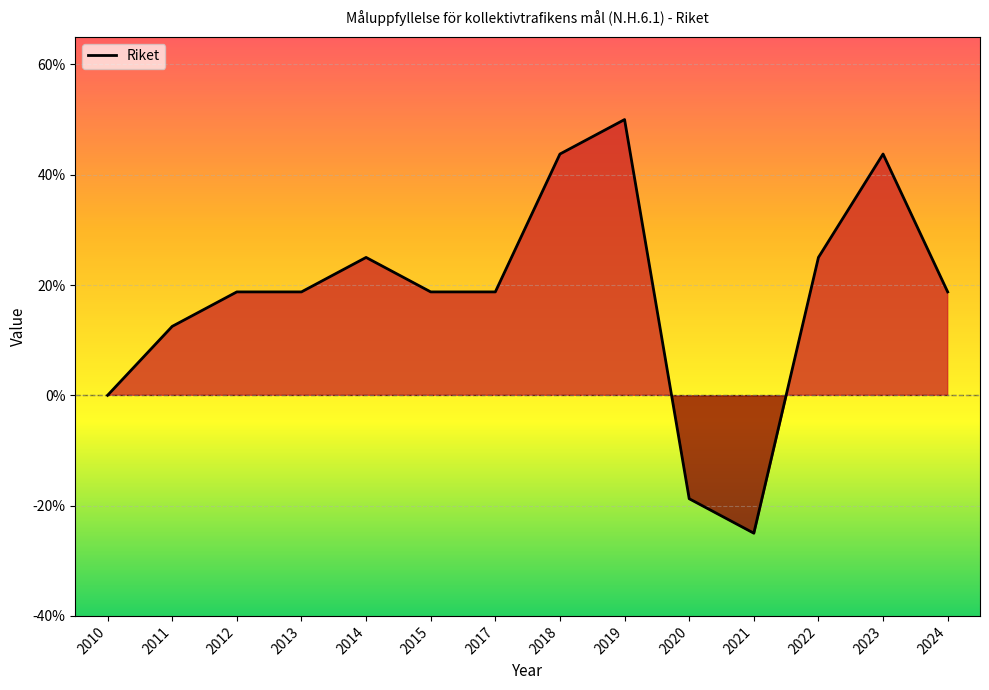

How many points are lower than both their immediate neighbors (excluding endpoints)?

1